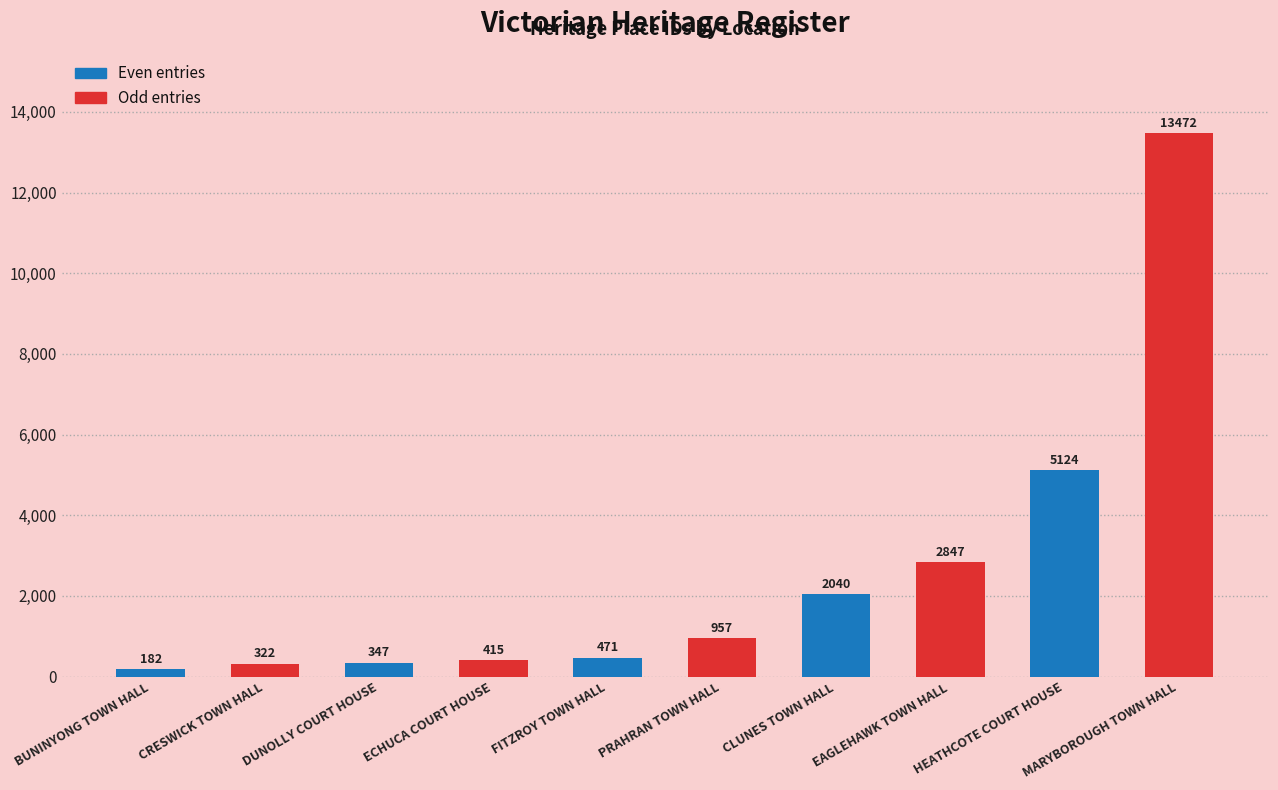

Which series has the largest total across all categories?

Odd entries